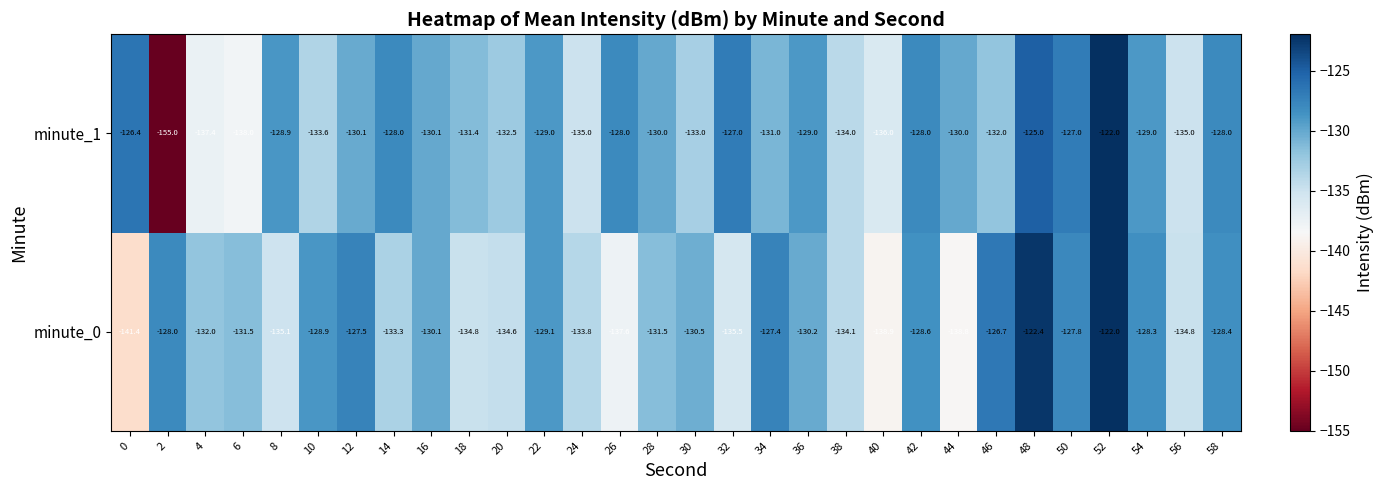

What is the difference between the second highest and second lowest values in the minute_1 series?

13.0